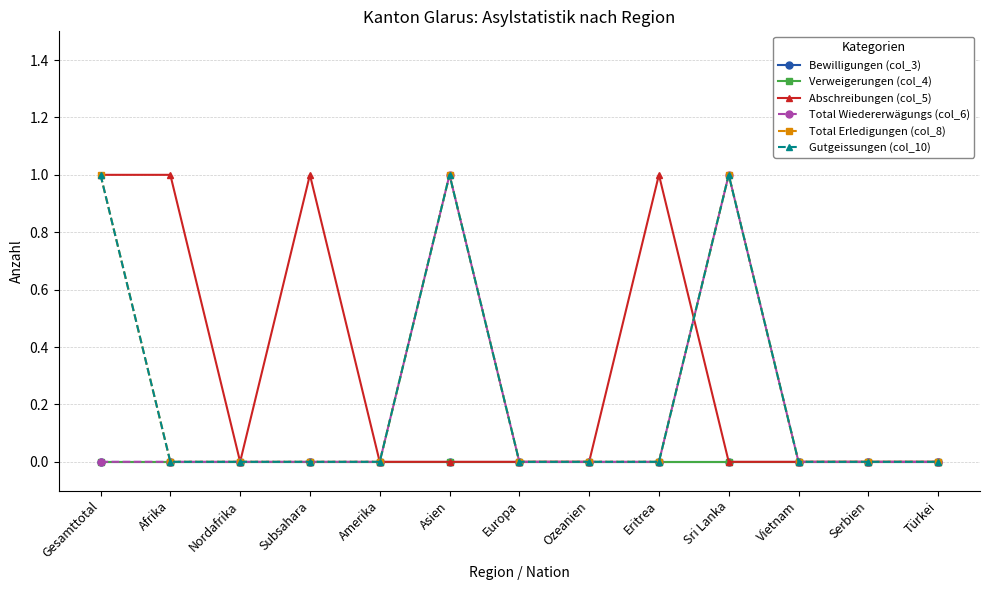

Does the chart have visible grid lines?

Yes